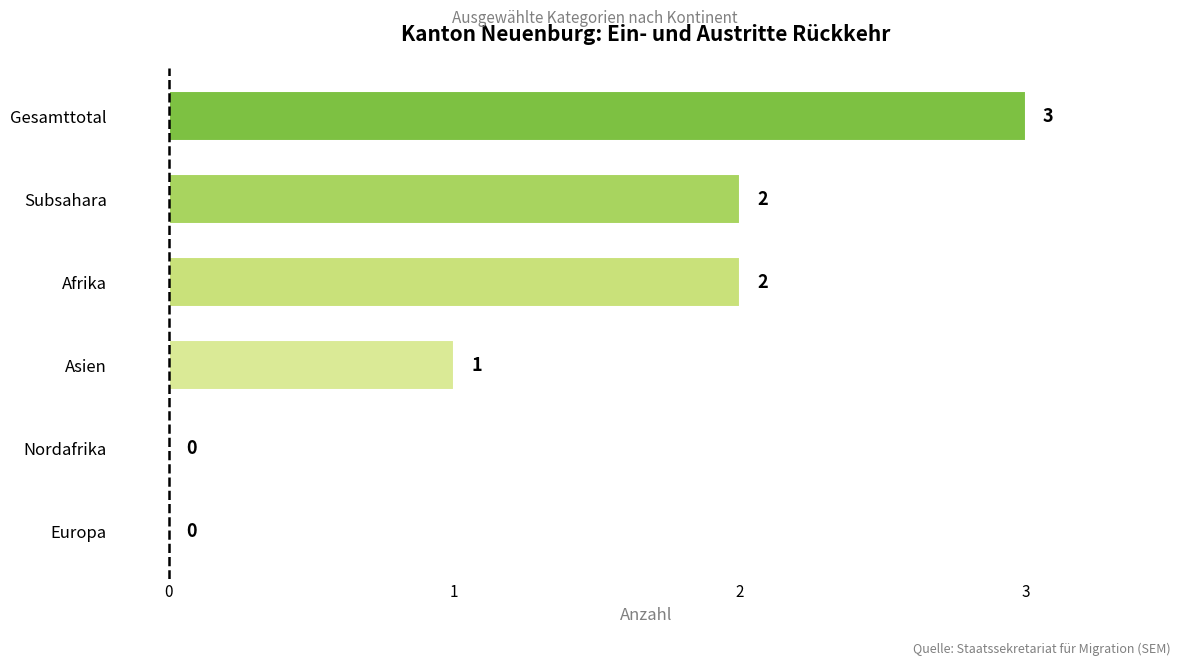

The chart shows a value of 2 at Afrika. True or false?

True